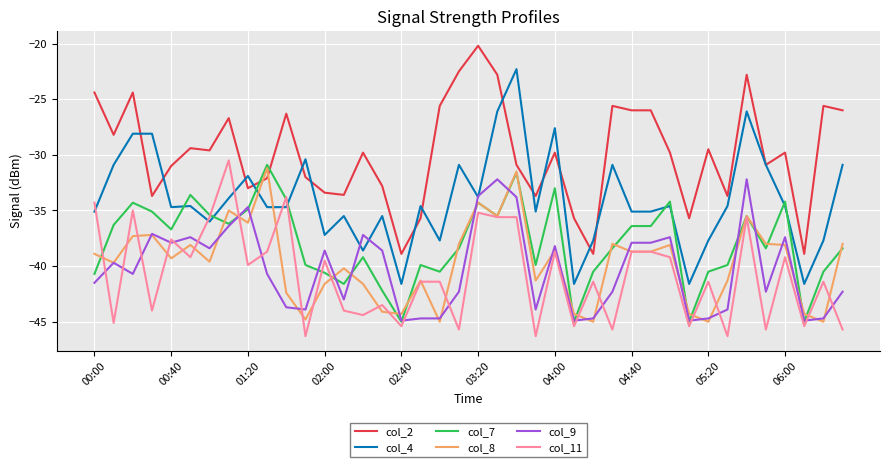

What are all the series names shown in the legend?

col_2, col_4, col_7, col_8, col_9, col_11